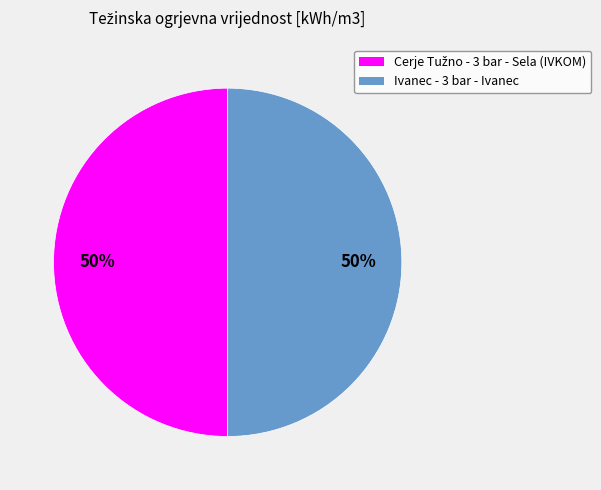

To the nearest percent, what is the average slice percentage?

50%